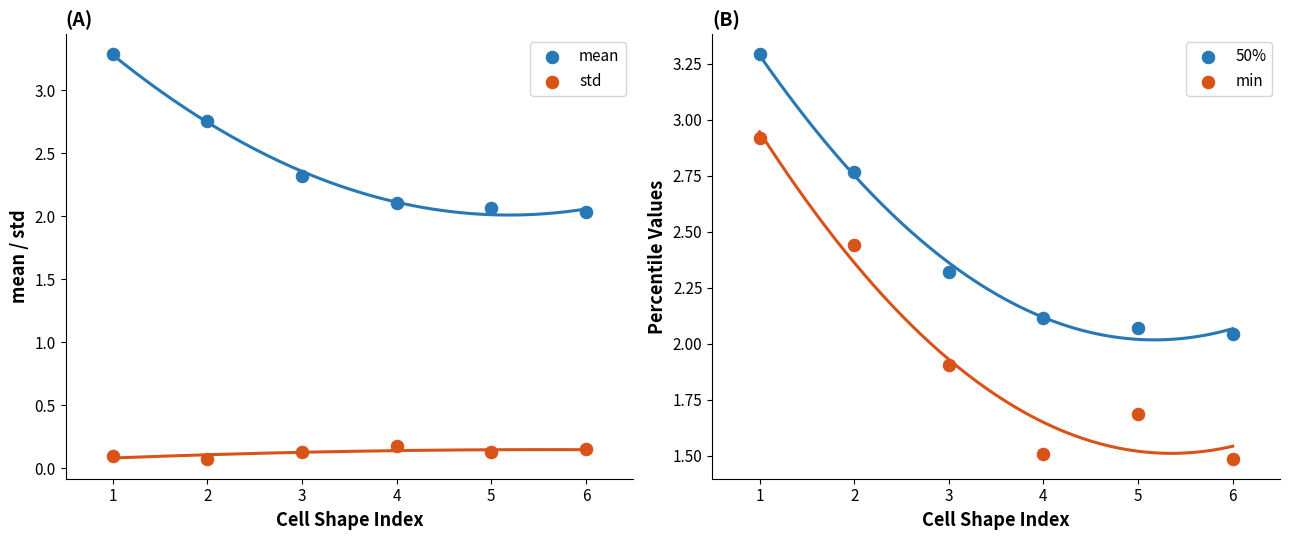

Which series has the largest total across all categories?

50%